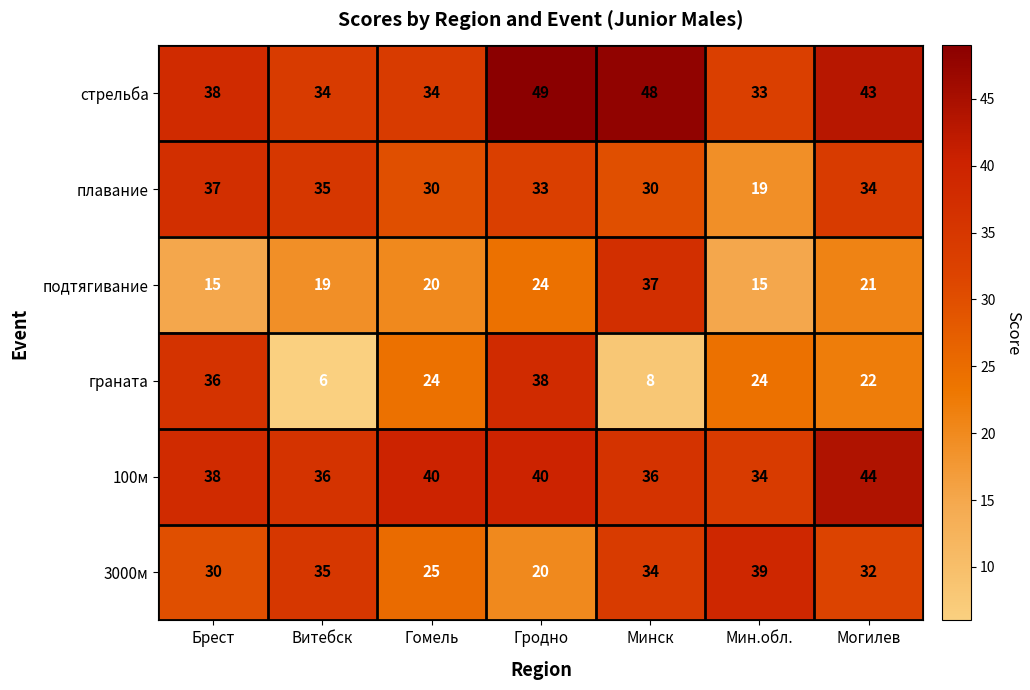

The подтягивание series shows 15 at Мин.обл.. True or false?

True